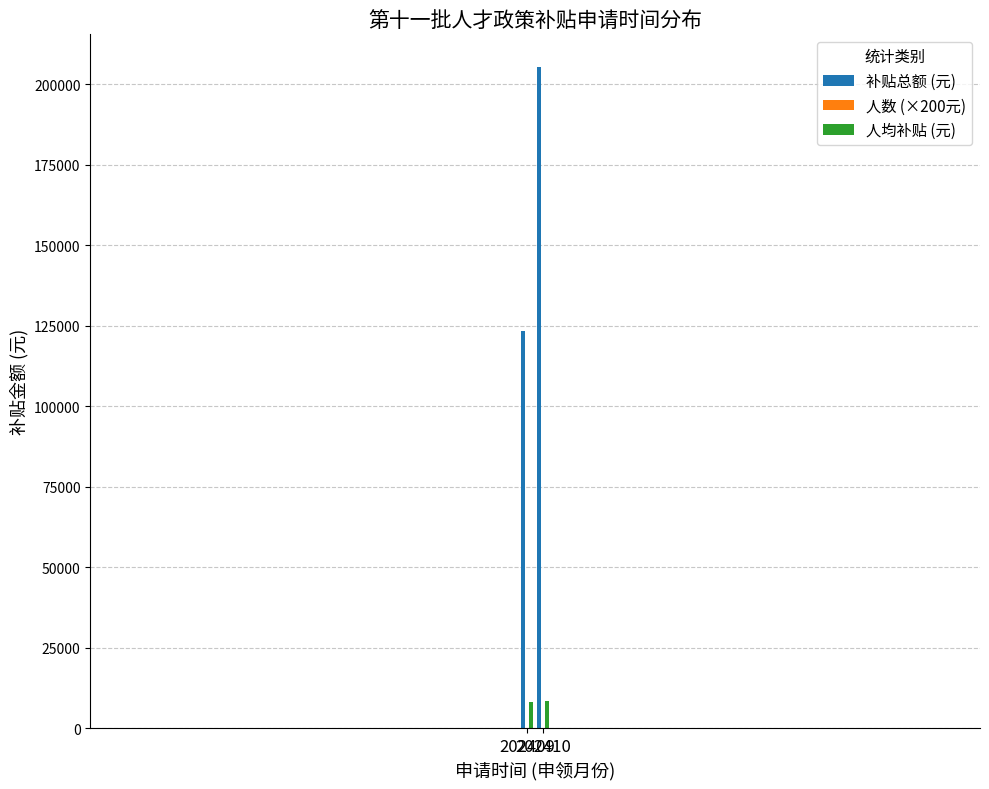

What is the lowest value of the 补贴总额 (元) series?

123300